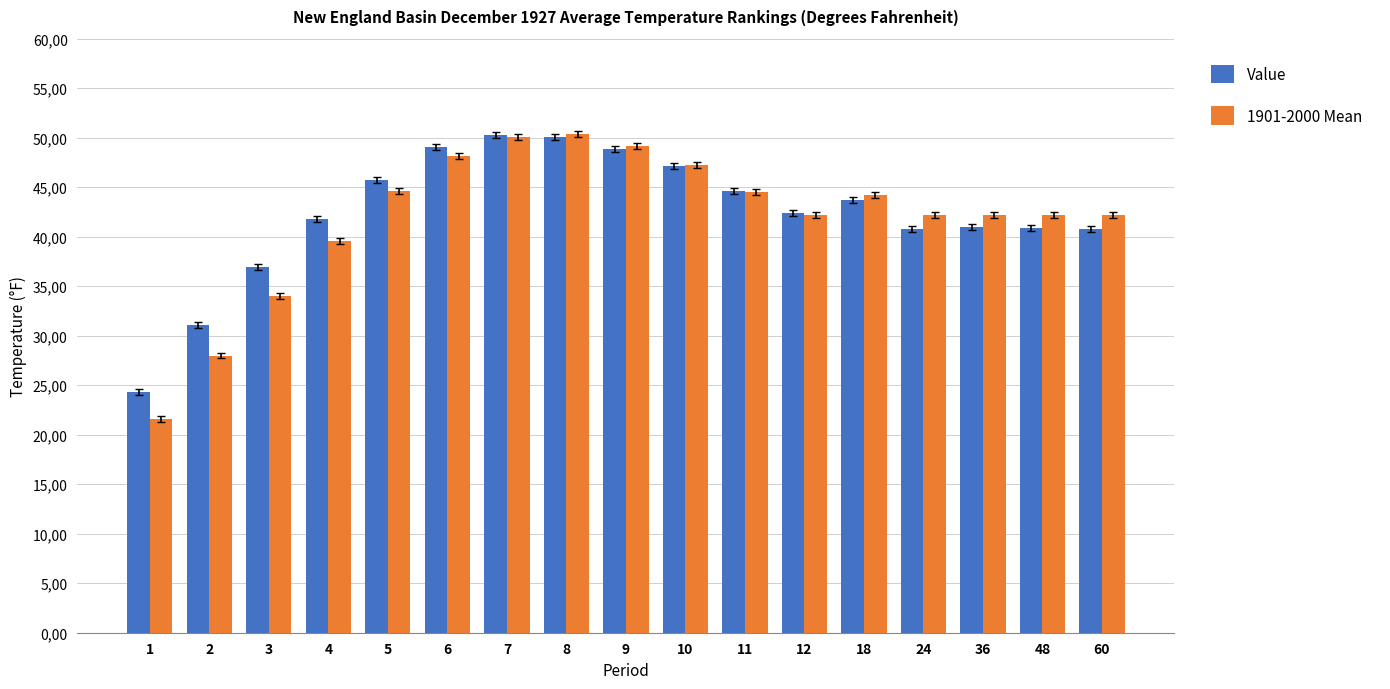

At 8, list the series in order from largest to smallest.

1901-2000 Mean, Value